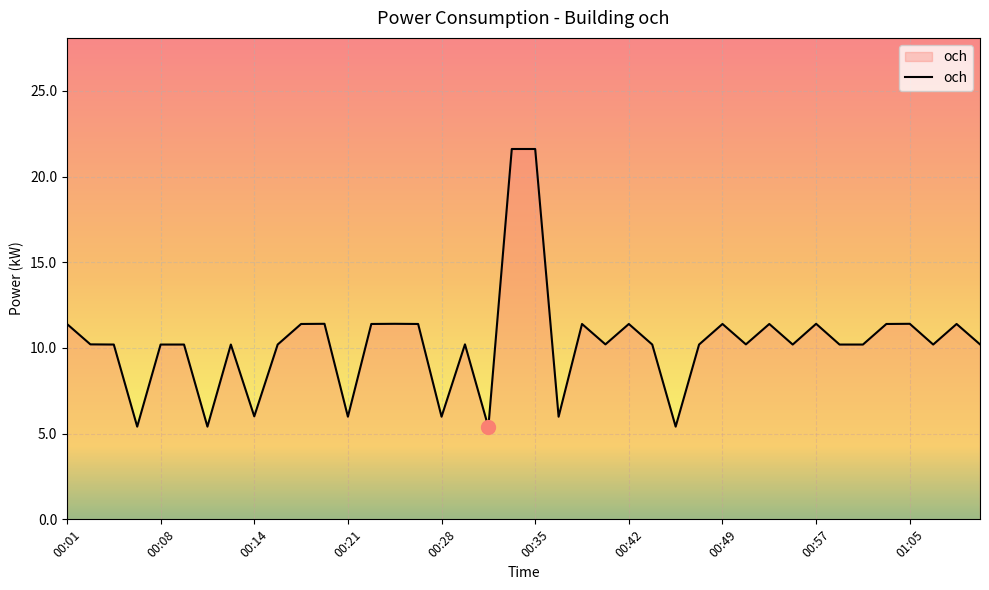

How many values exceed 10?

32